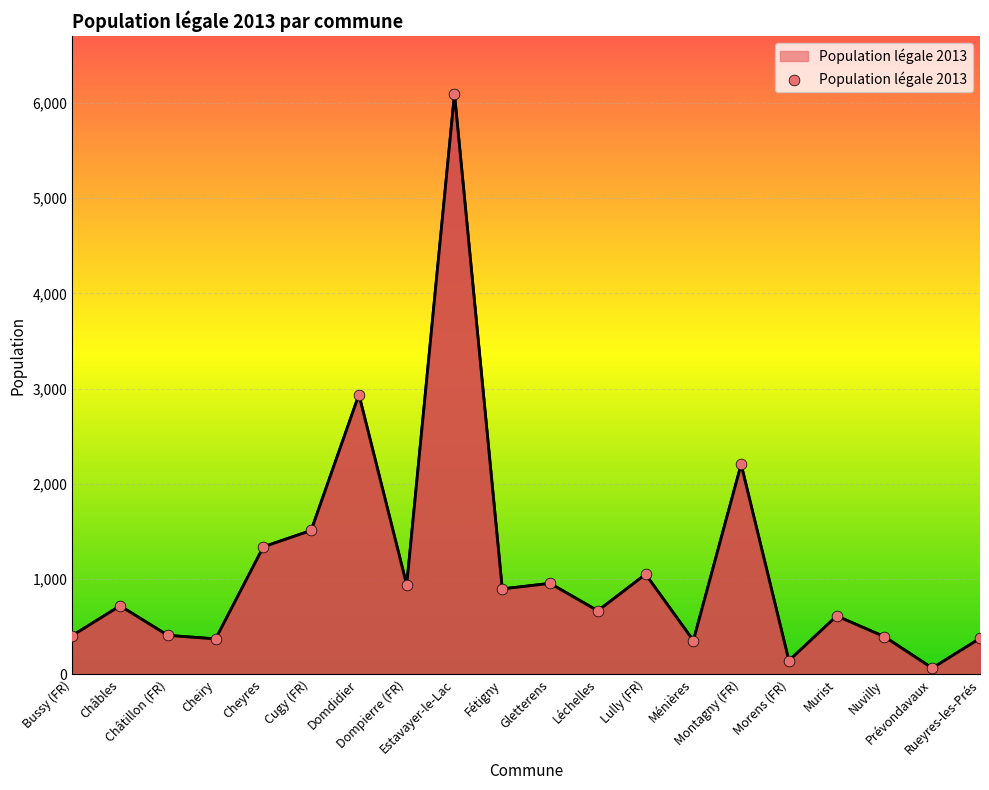

What is the ratio of the value at Estavayer-le-Lac to the value at Murist?

10.0